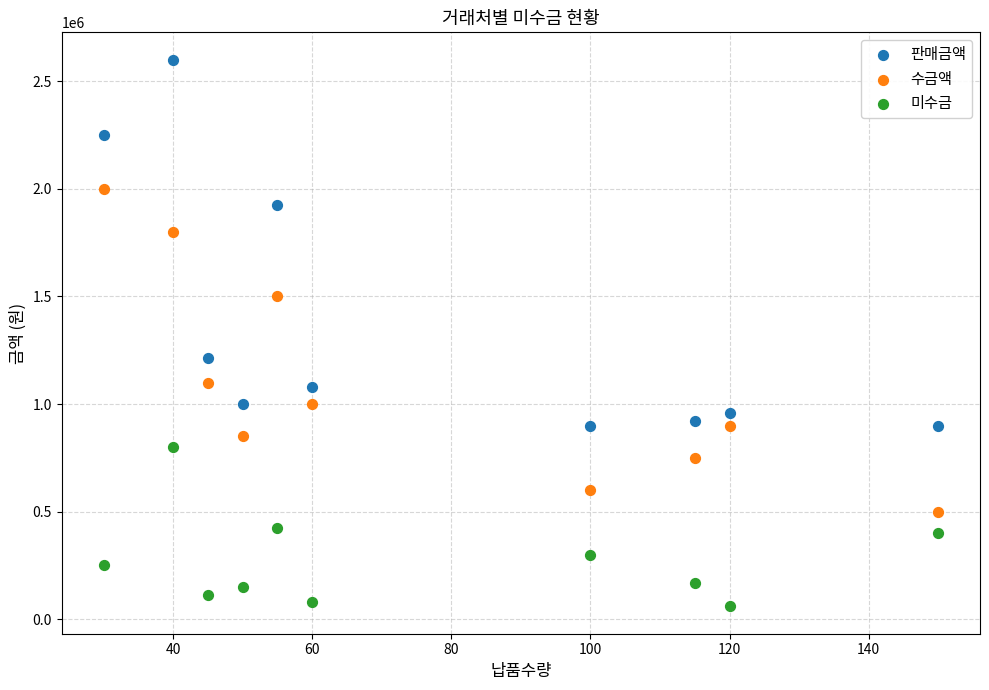

Which series contains the lowest Y value?

미수금